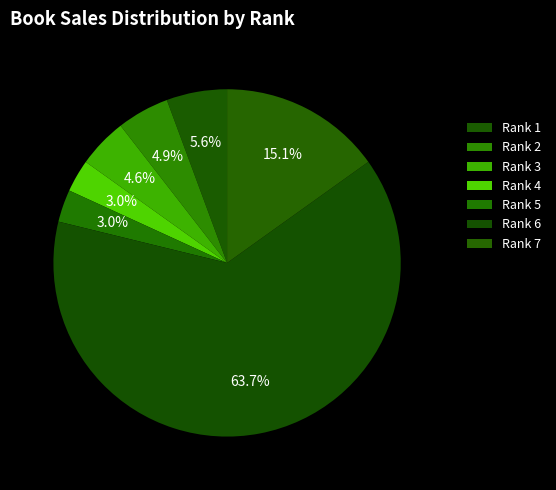

Count the number of slices in the pie.

7